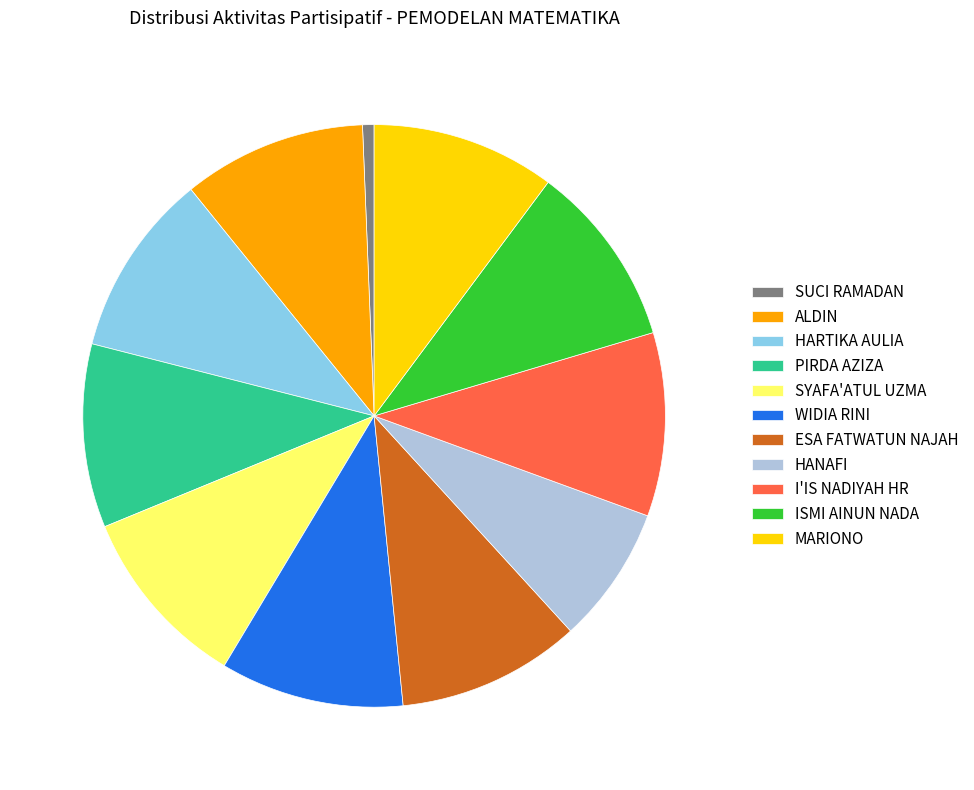

Do PIRDA AZIZA and ISMI AINUN NADA together represent more than half of the pie?

No